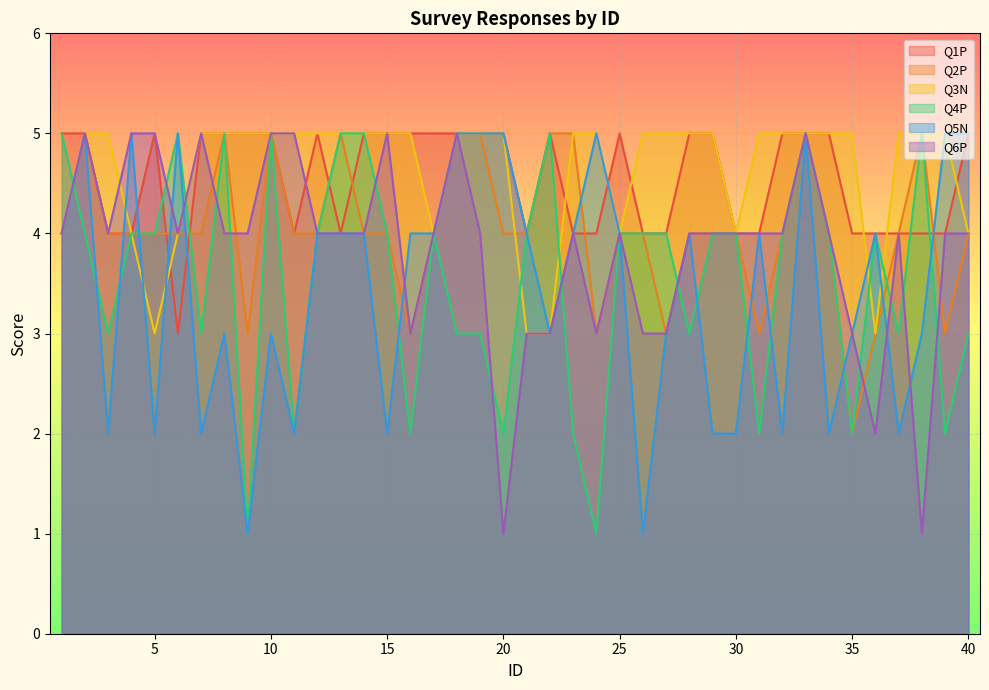

What is the difference between the maximum and second lowest values in the Q5N series?

4